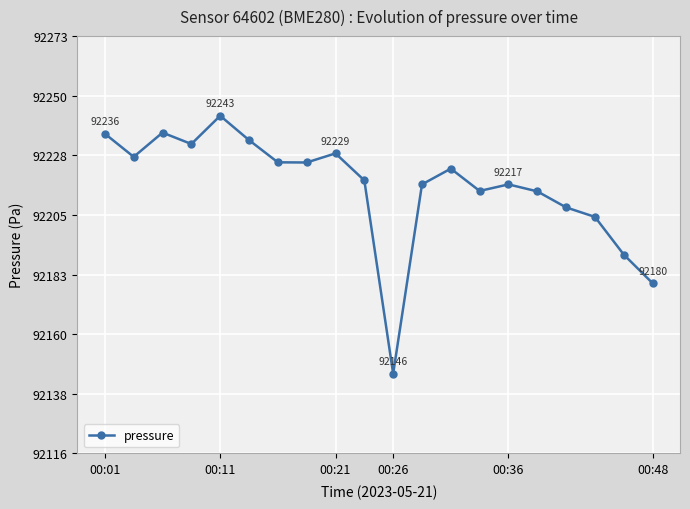

How many points are higher than both their immediate neighbors (excluding endpoints)?

5